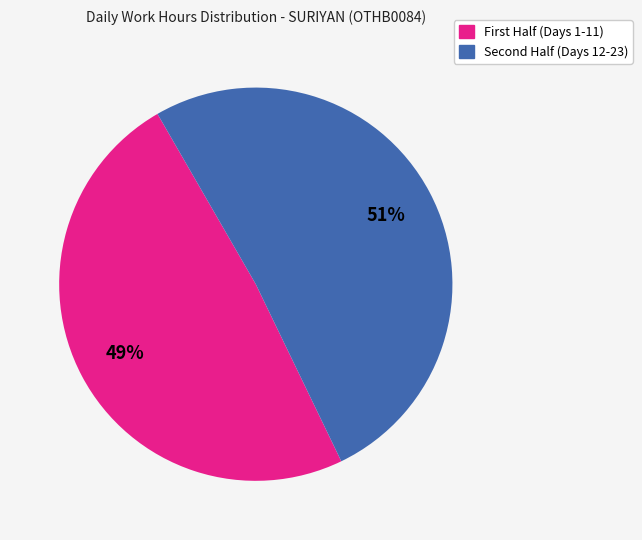

How many segments does this pie chart have?

2